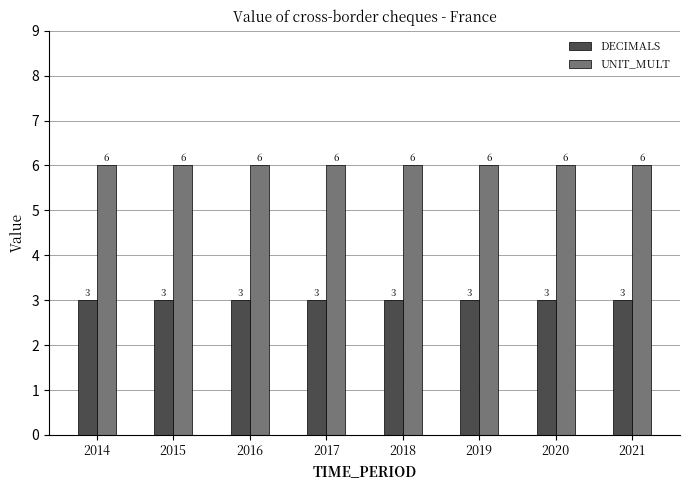

How many categories are shown in the chart?

8